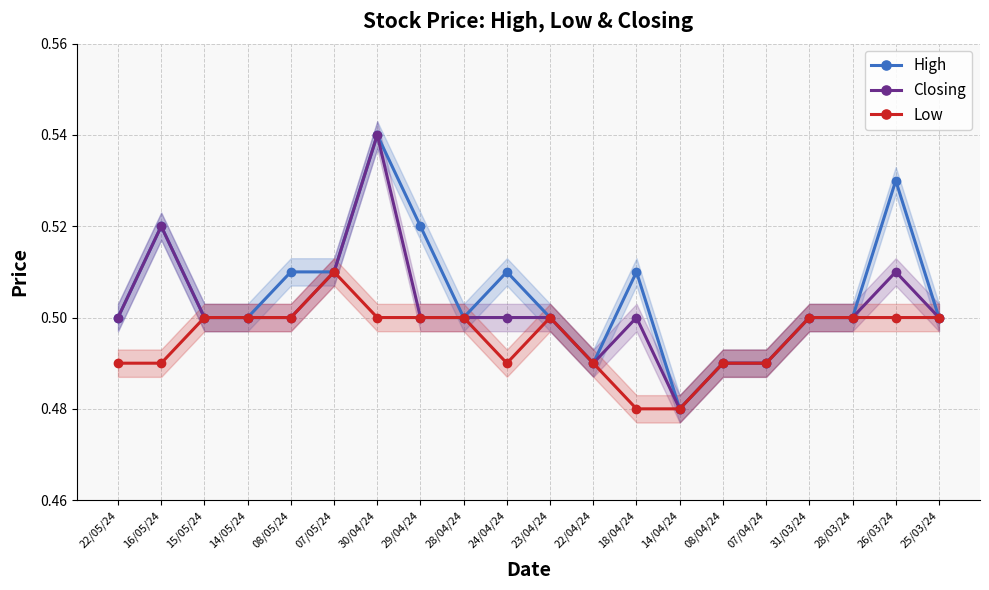

What are all the series names shown in the legend?

High, Closing, Low